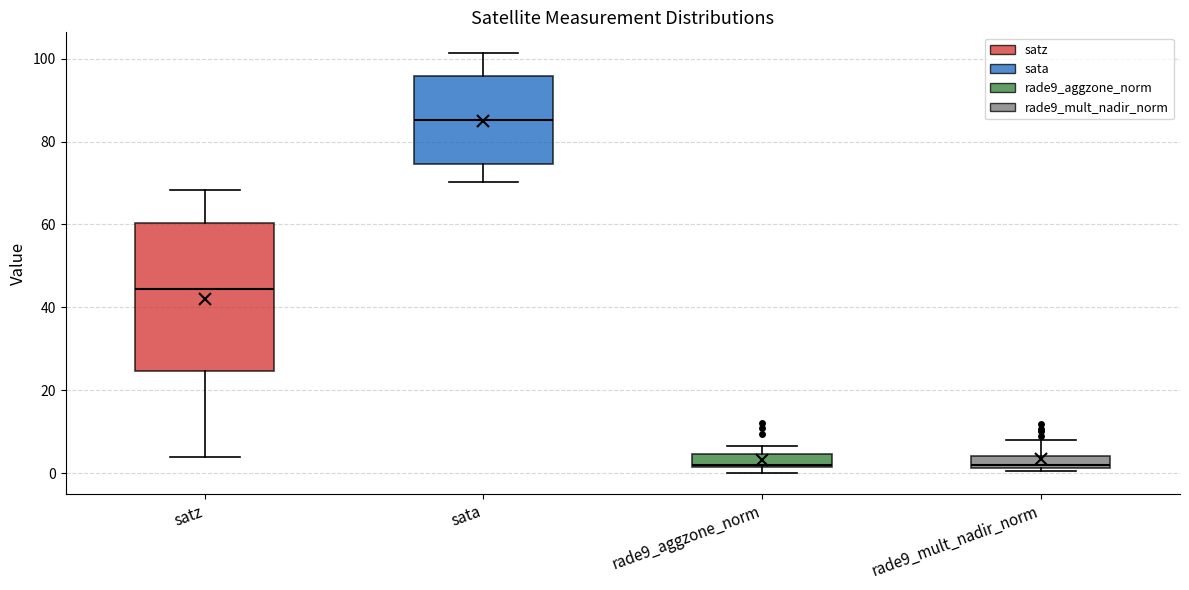

Where does the median line of the box for sata sit on the y-axis? The values are not printed on the chart, so give them approximately, as read against the axis.

86